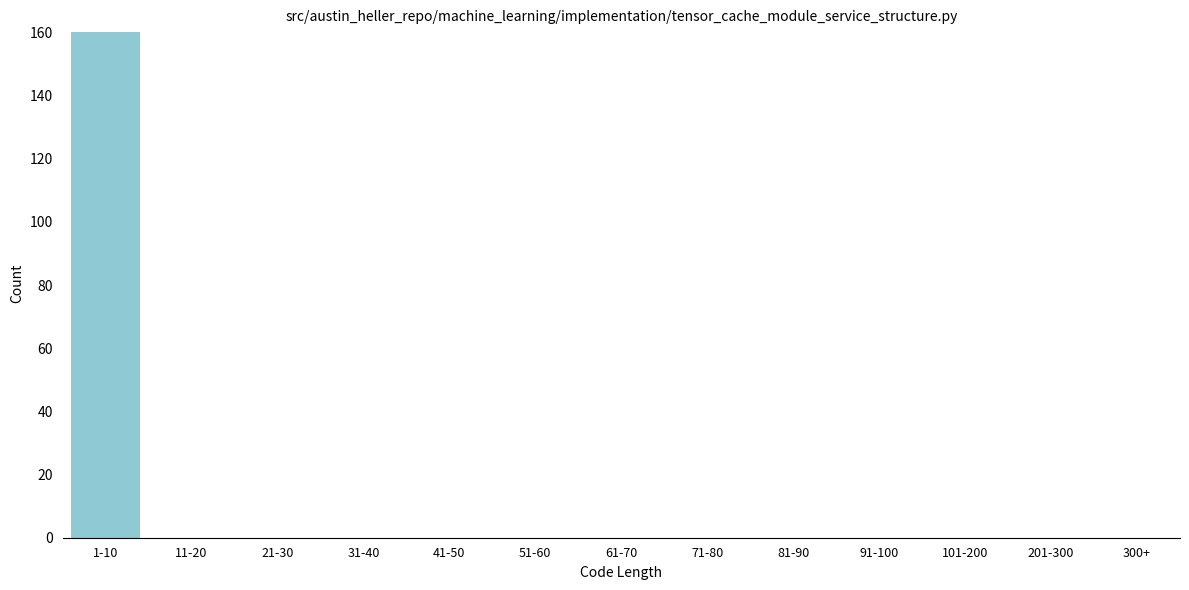

Reading left to right, transcribe all the data shown in this chart.

1-10=160	11-20=0	21-30=0	31-40=0	41-50=0	51-60=0	61-70=0	71-80=0	81-90=0	91-100=0	101-200=0	201-300=0	300+=0